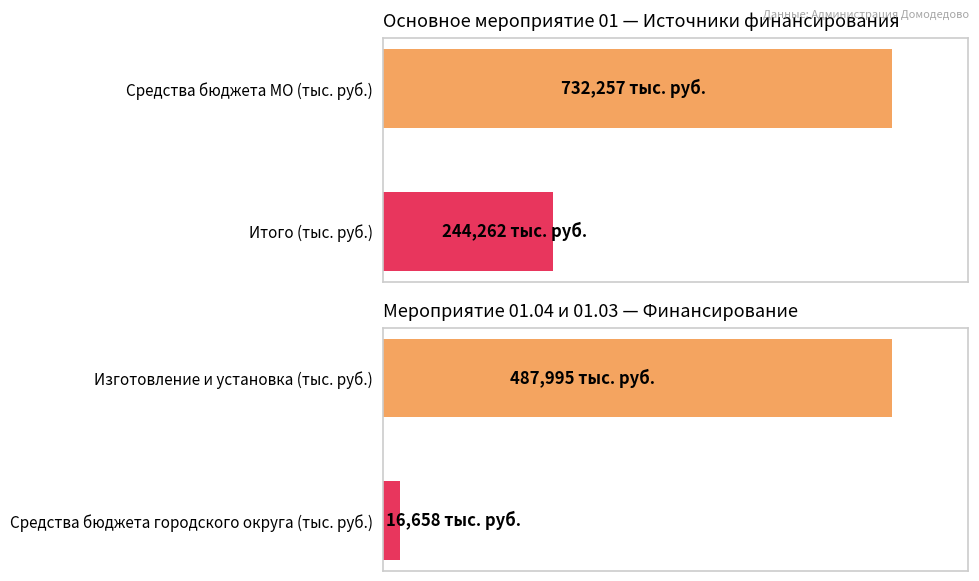

At how many categories does at least one series exceed 48047?

3